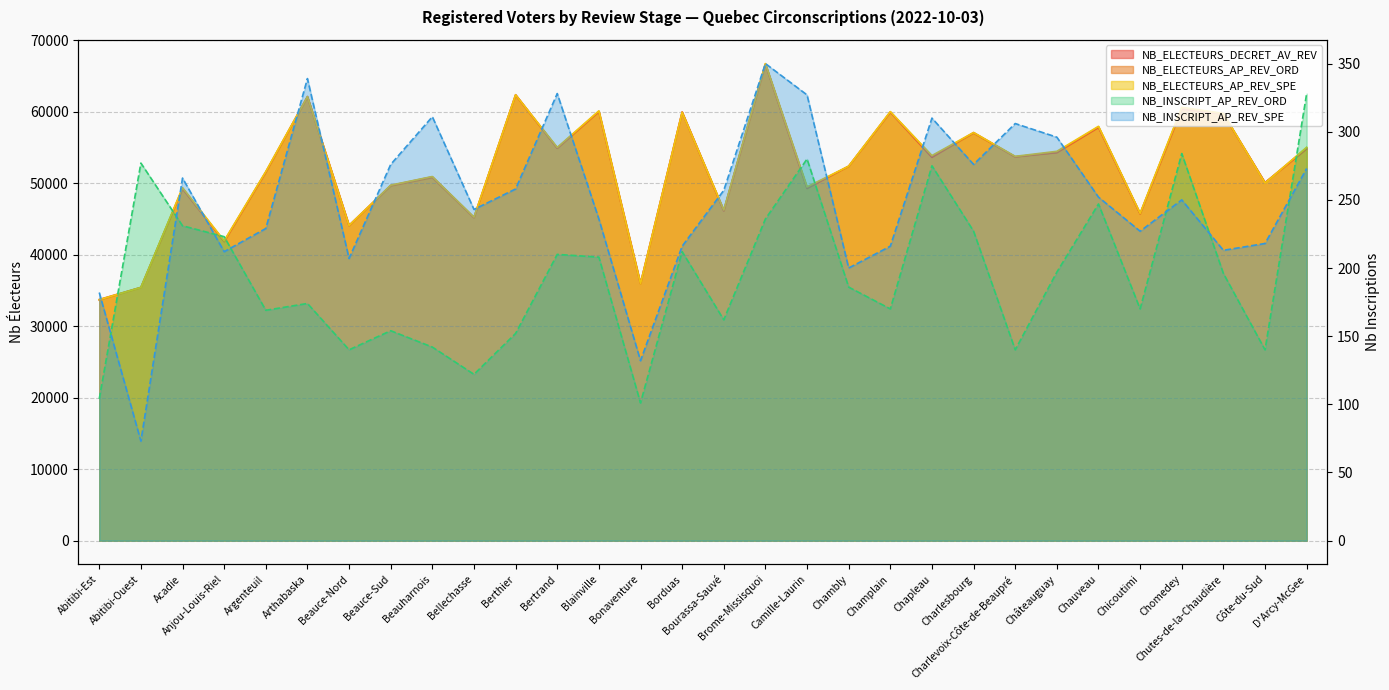

Which series has the largest range (max minus min)?

NB_ELECTEURS_AP_REV_SPE